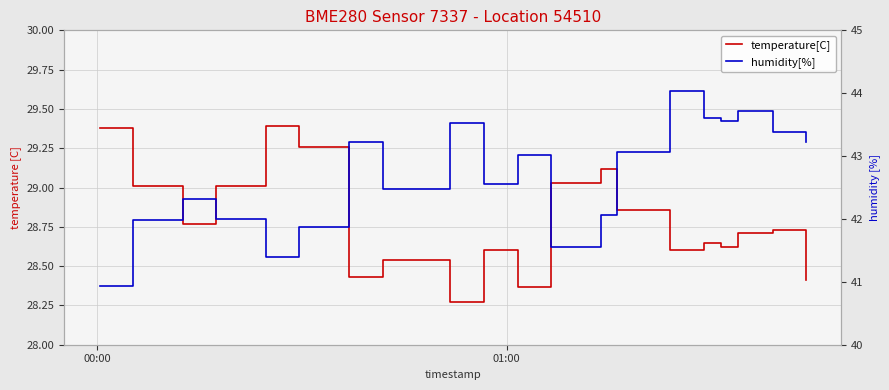

In temperature[C], how many points are lower than both neighbors (excluding endpoints)?

6